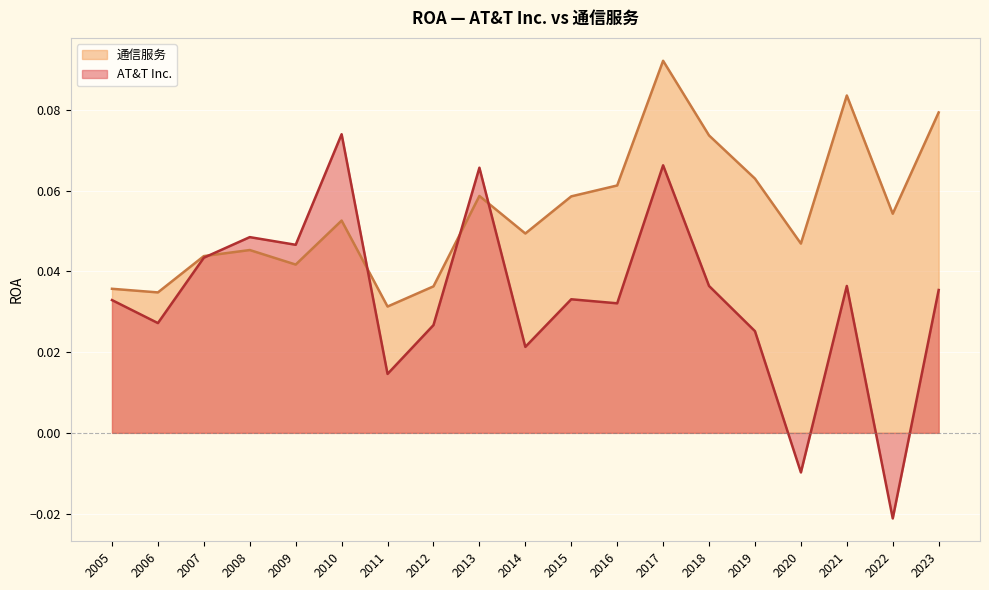

Count the AT&T Inc. values in the range 0 to 1.

17